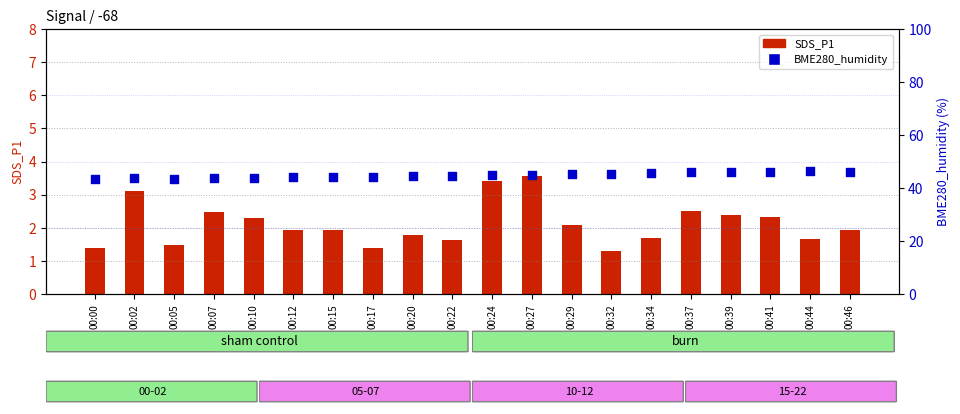

Which series has the largest total across all categories?

BME280_humidity